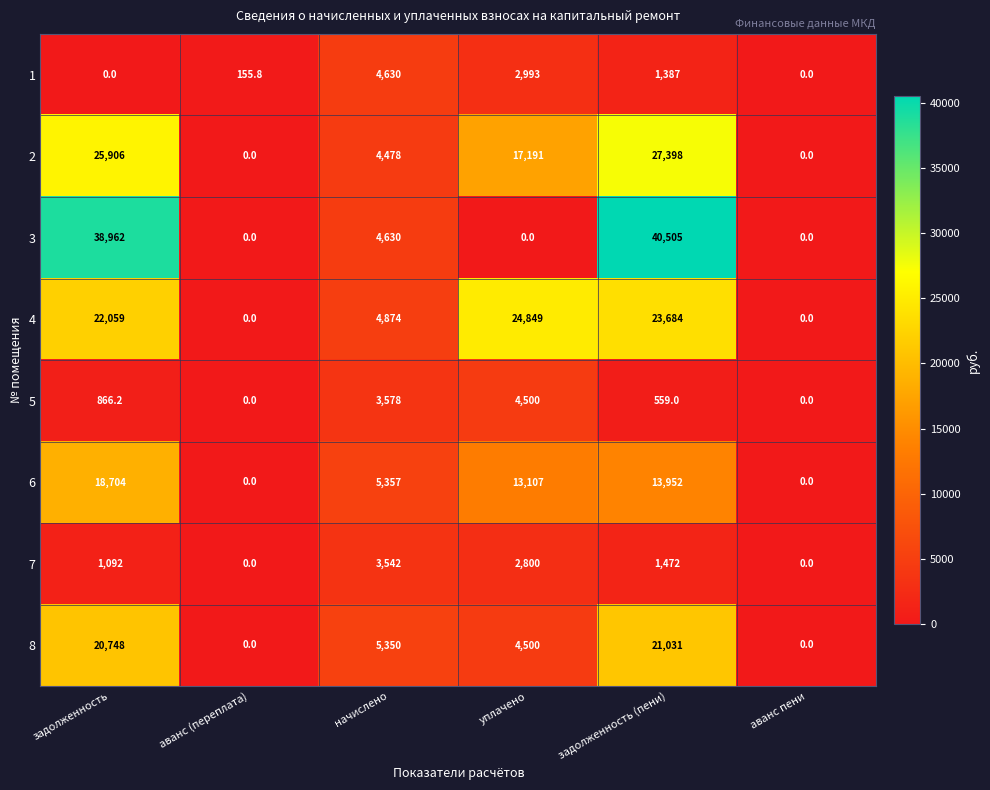

Rank the series by their maximum value, from highest to lowest.

3, 2, 4, 8, 6, 1, 5, 7